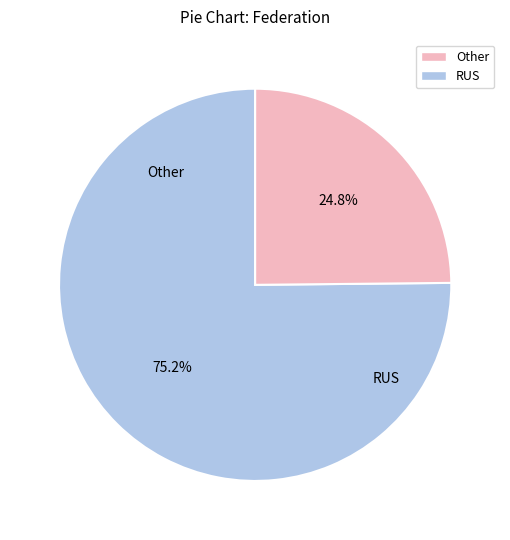

Is there a majority slice in this chart?

Yes